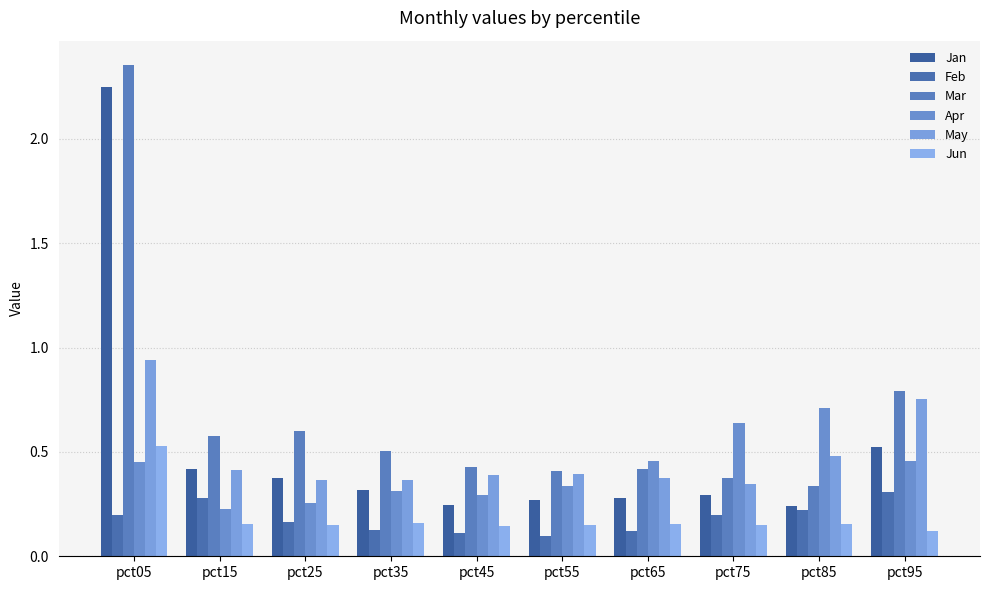

At which label does May reach its peak?

pct05